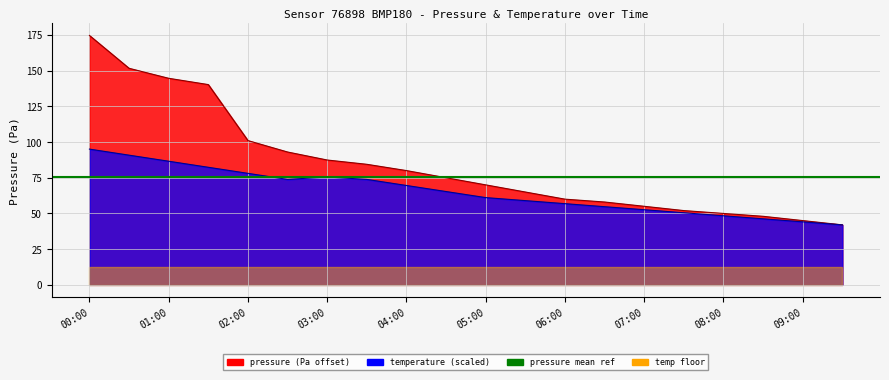

What is the label of the 8th point from the left?

03:30